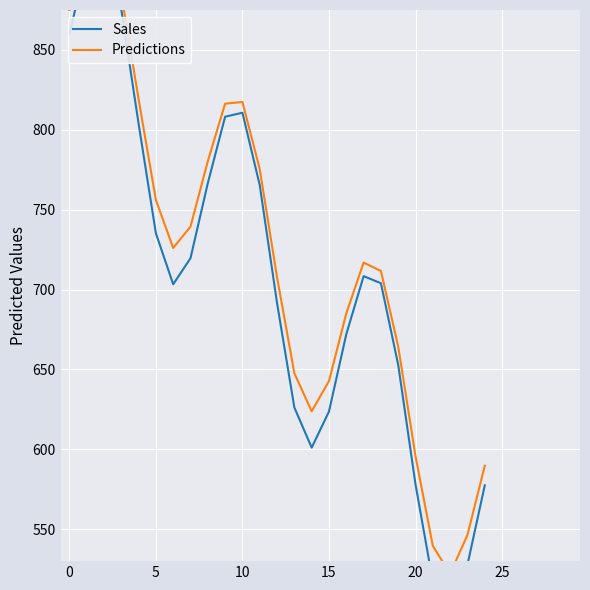

What is the difference between the maximum and minimum values in the Sales series?

415.1